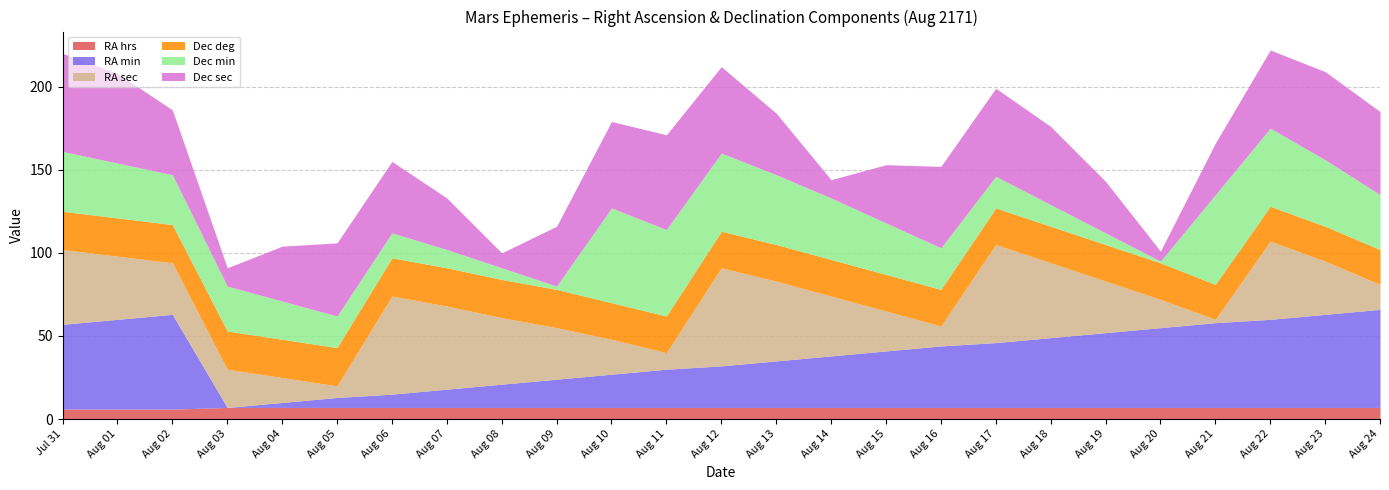

What position from the right is Aug 06?

19